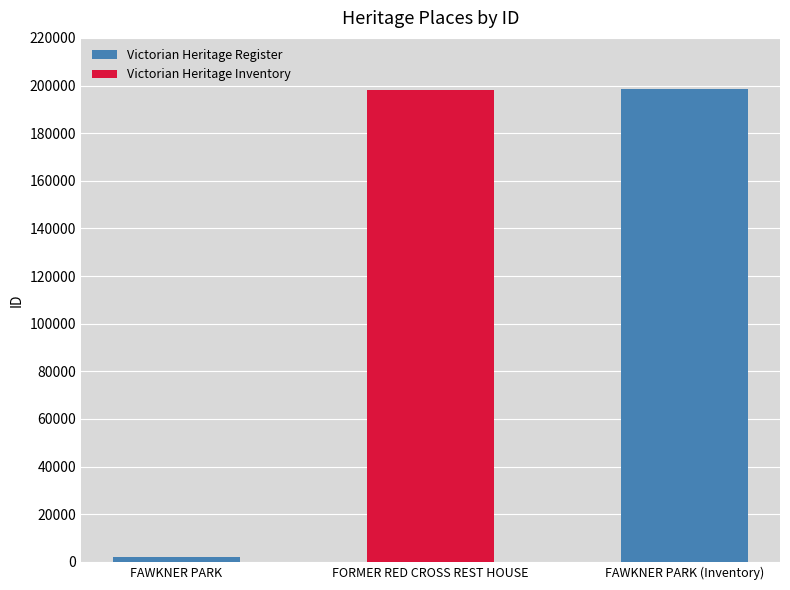

What is the label of the 1st bar from the right?

FAWKNER PARK (Inventory)